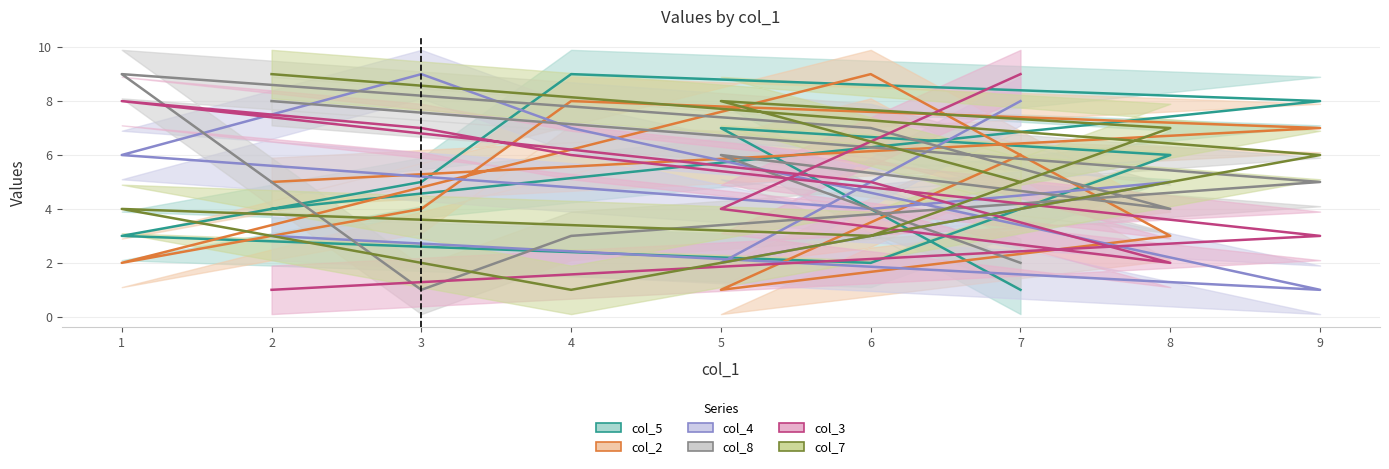

Rank the series at 5 from lowest to highest value.

col_2, col_4, col_3, col_8, col_5, col_7